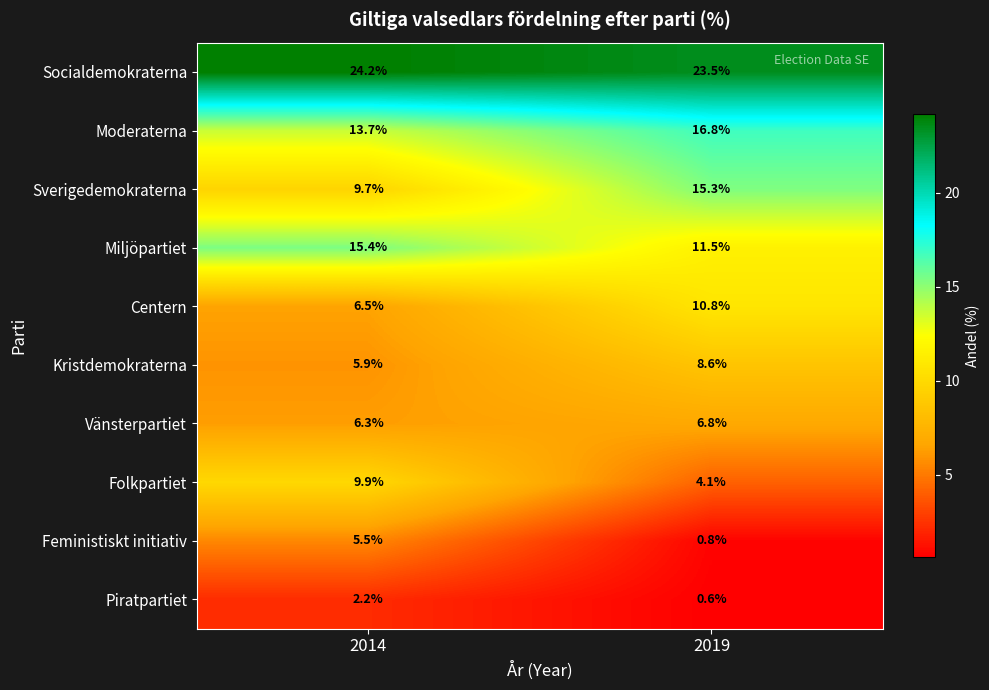

Reading left to right, list all the values displayed in this chart.

Socialdemokraterna: 2014=24.2	2019=23.5
Moderaterna: 2014=13.7	2019=16.8
Sverigedemokraterna: 2014=9.7	2019=15.3
Miljöpartiet: 2014=15.4	2019=11.5
Centern: 2014=6.5	2019=10.8
Kristdemokraterna: 2014=5.9	2019=8.6
Vänsterpartiet: 2014=6.3	2019=6.8
Folkpartiet: 2014=9.9	2019=4.1
Feministiskt initiativ: 2014=5.5	2019=0.8
Piratpartiet: 2014=2.2	2019=0.6